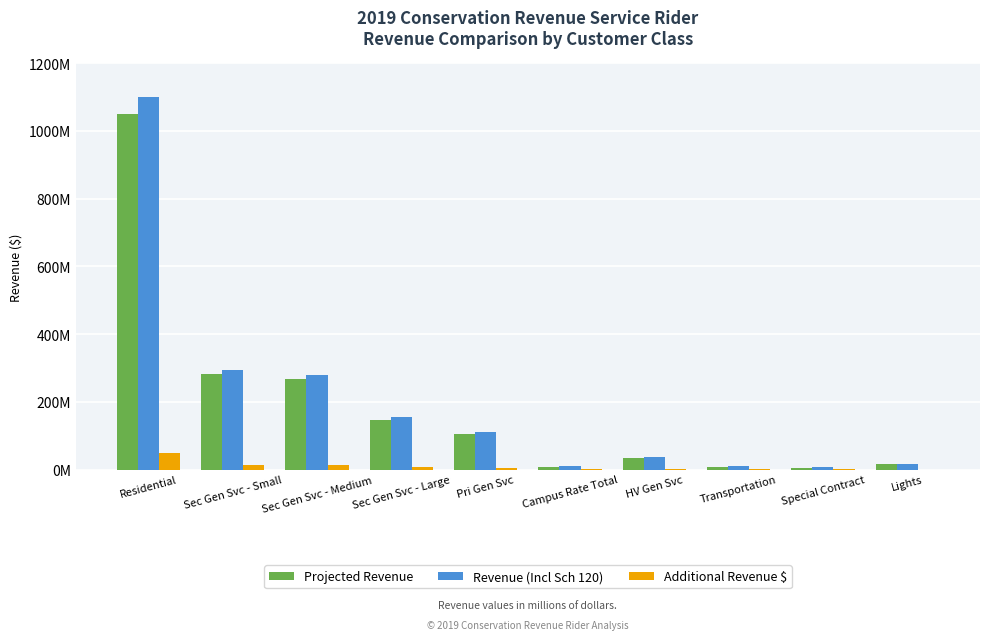

Between Campus Rate Total and Special Contract, which series saw the biggest shift?

Projected Revenue